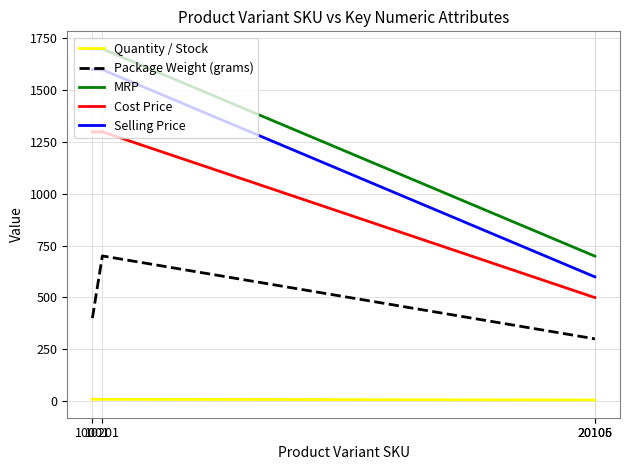

How many lines are shown in the chart?

5